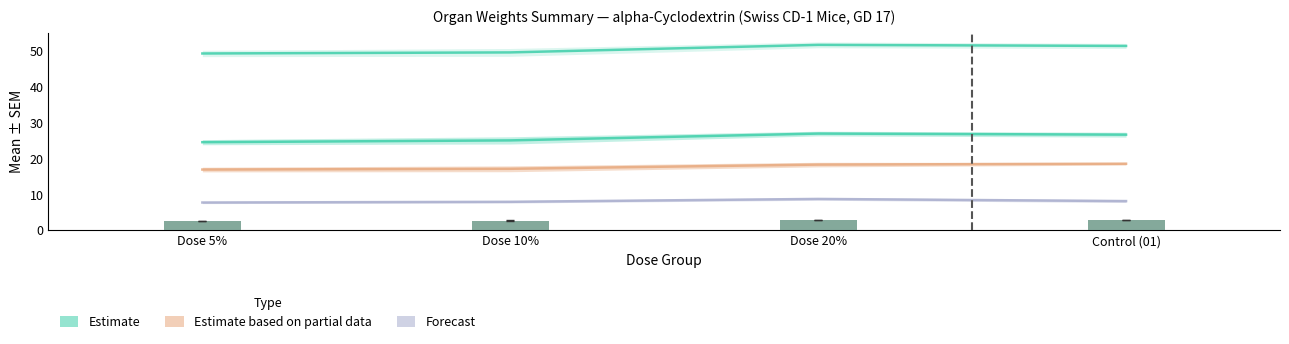

How many categories are shown in the chart?

4